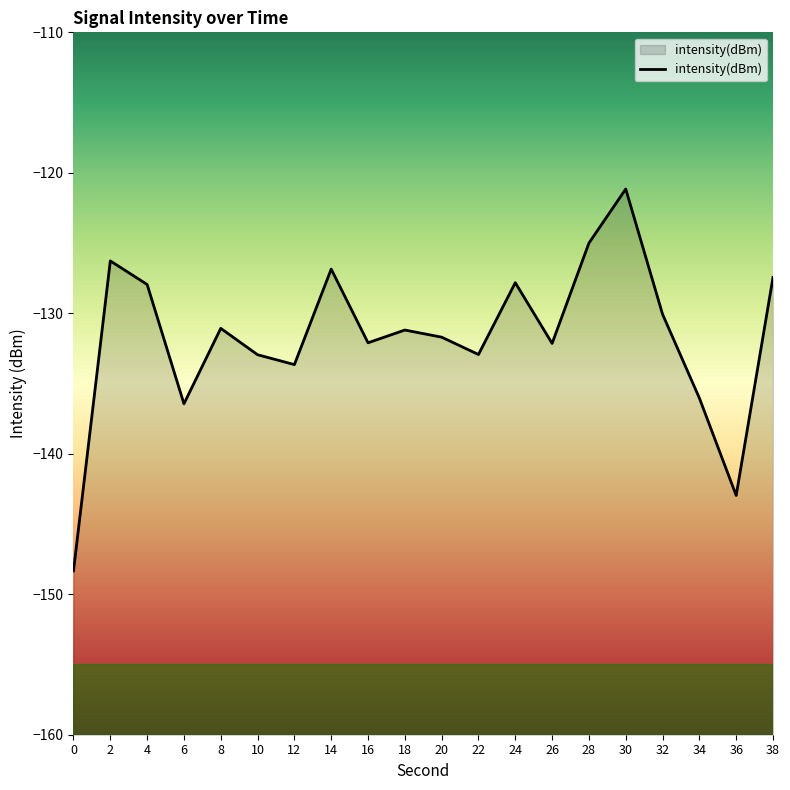

True or false: the data shows -44.5 at 10.

False